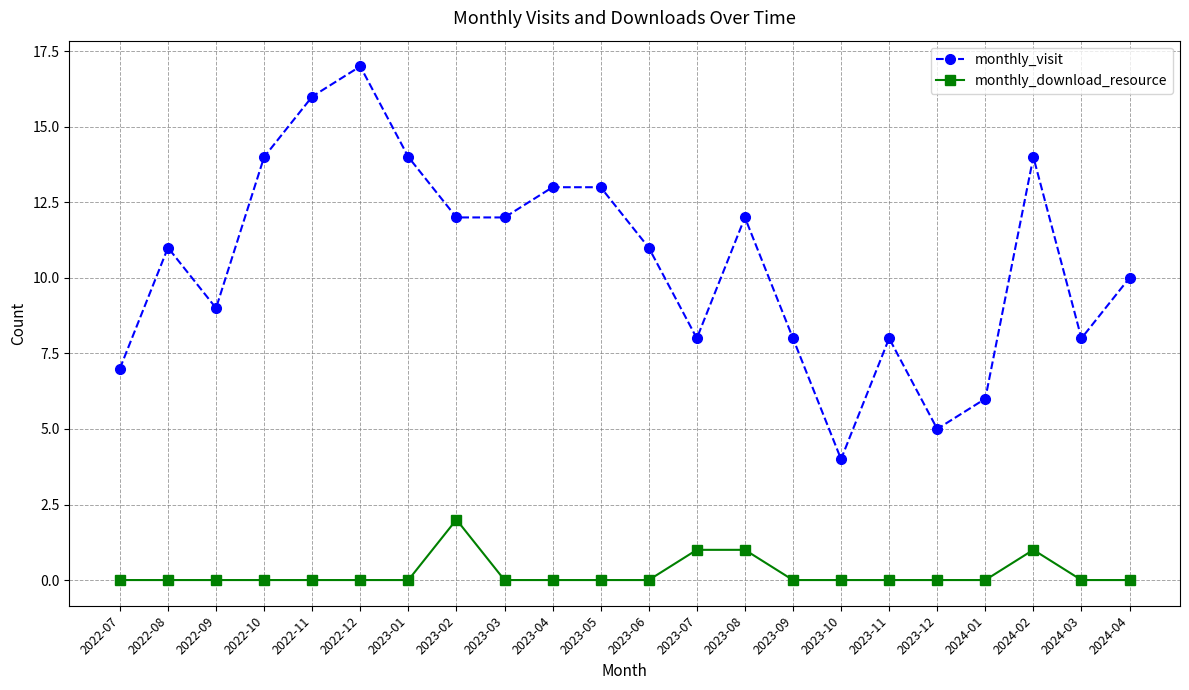

Reading left to right, what are all the values shown in this chart?

monthly_visit: 7	11	9	14	16	17	14	12	12	13	13	11	8	12	8	4	8	5	6	14	8	10
monthly_download_resource: 0	0	0	0	0	0	0	2	0	0	0	0	1	1	0	0	0	0	0	1	0	0